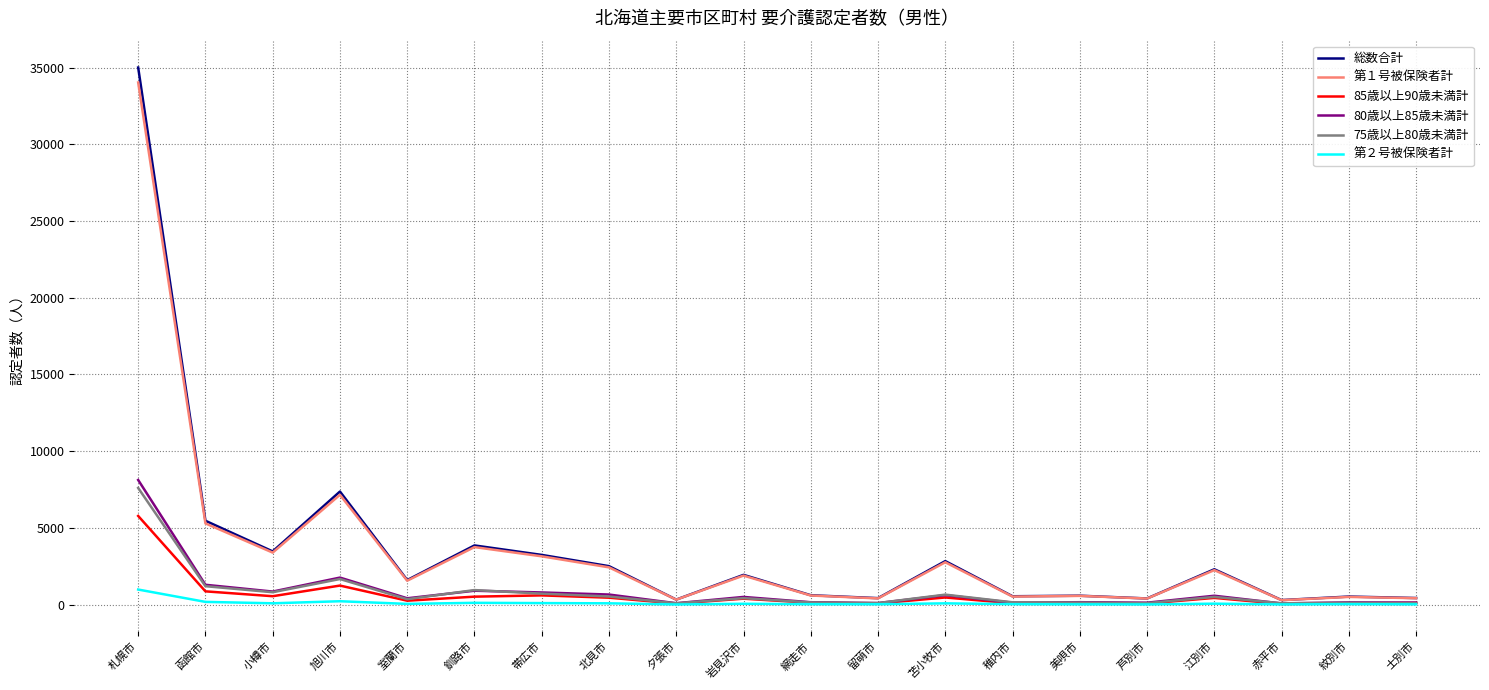

At which category is the sum across all series the highest?

札幌市